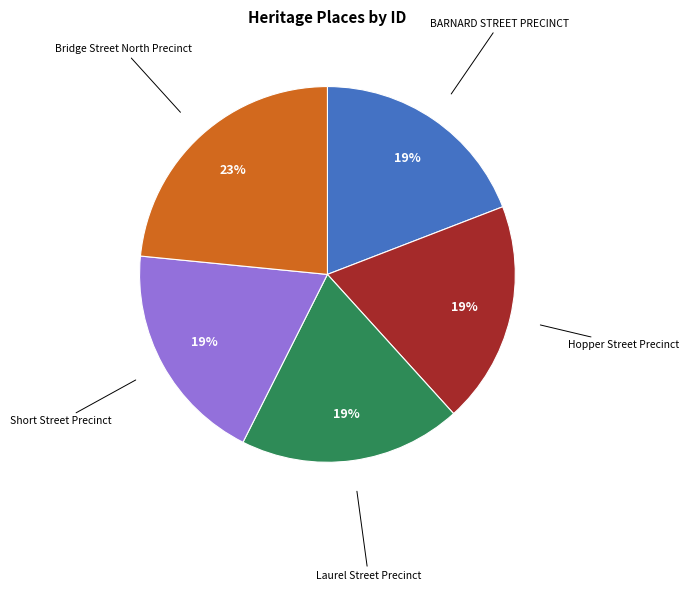

How many slices are in this pie chart?

5